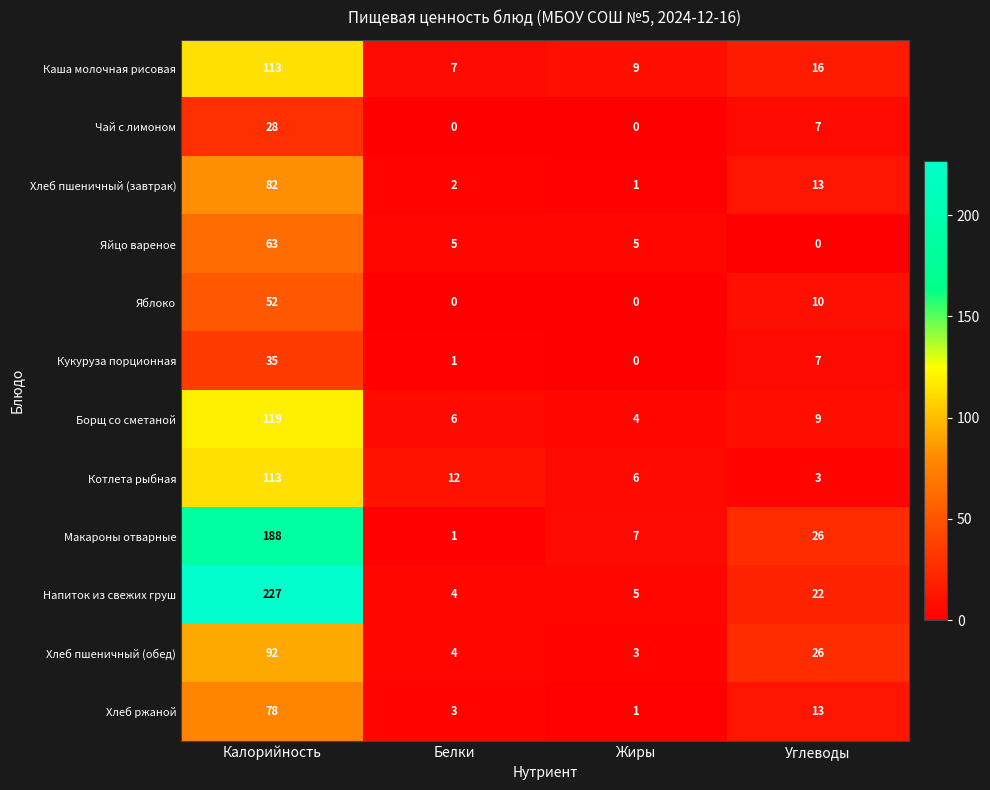

What is the difference between the maximum and minimum values in the Борщ со сметаной series?

115